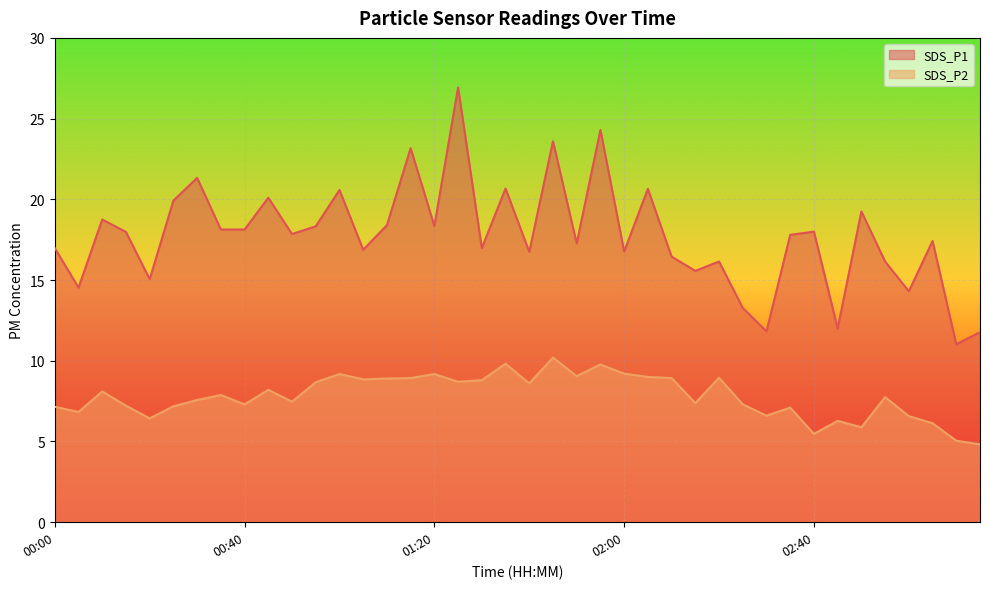

At which category does the chart reach its peak across all series?

01:25